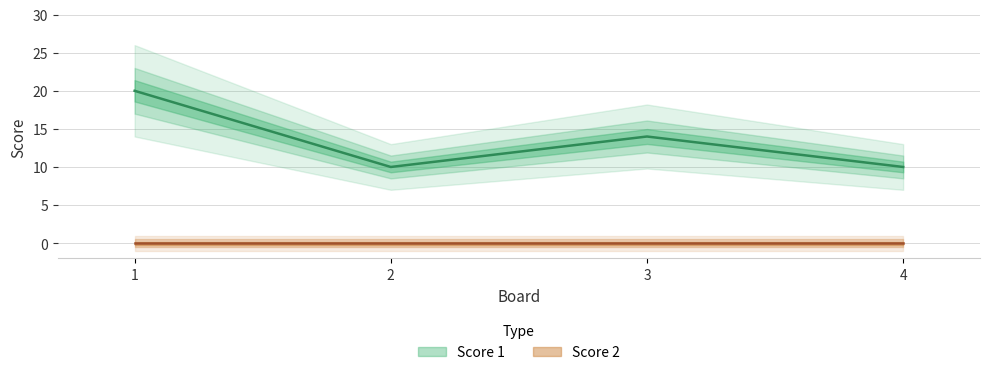

True or false: there are more than 0 points higher than both neighbors.

True